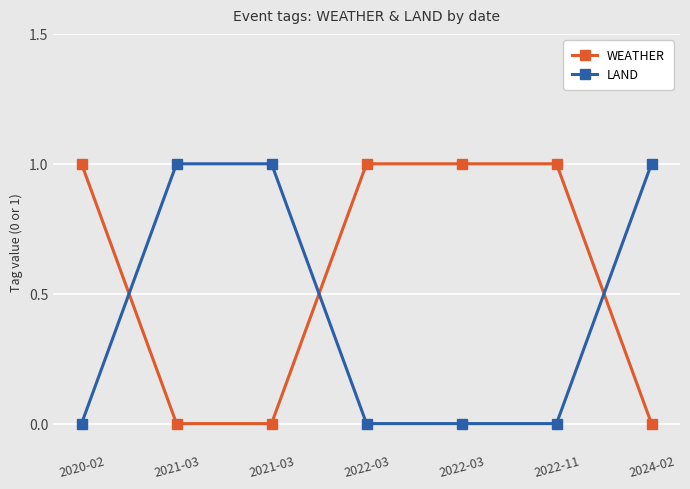

Reading right to left, list all the values displayed in this chart.

WEATHER: 0	1	1	1	0	0	1
LAND: 1	0	0	0	1	1	0